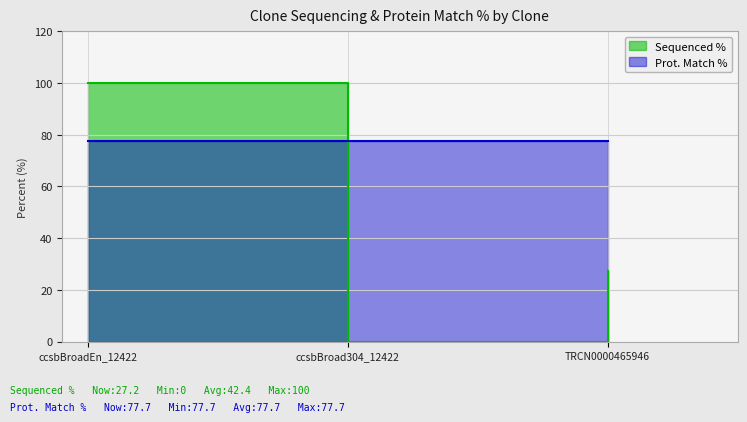

Count the number of values greater than 27.

2